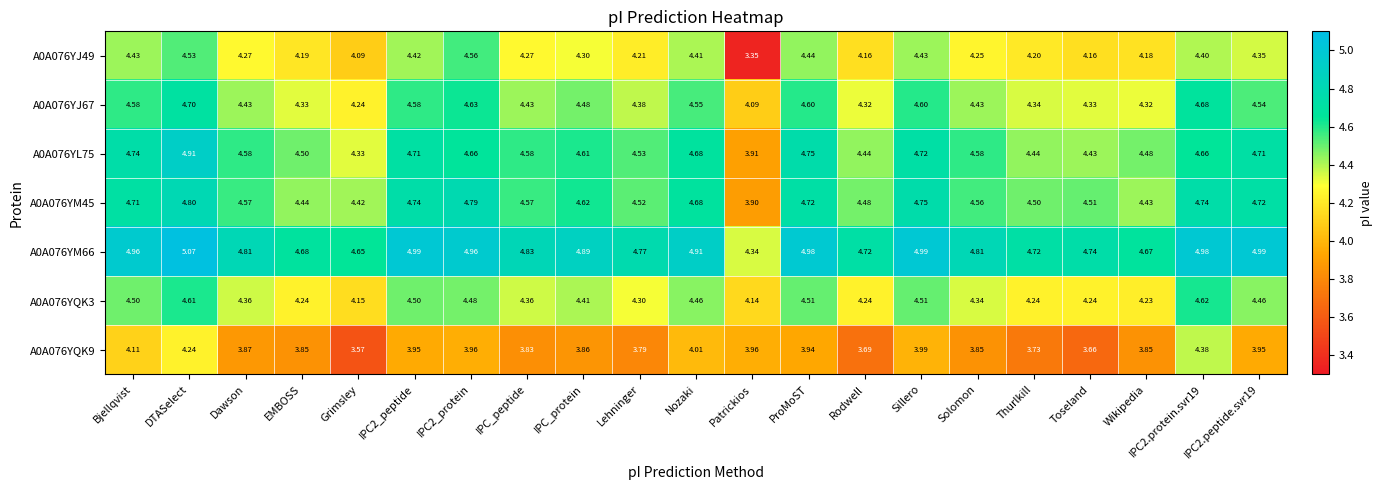

At which label is A0A076YM66 closest to 4?

Patrickios